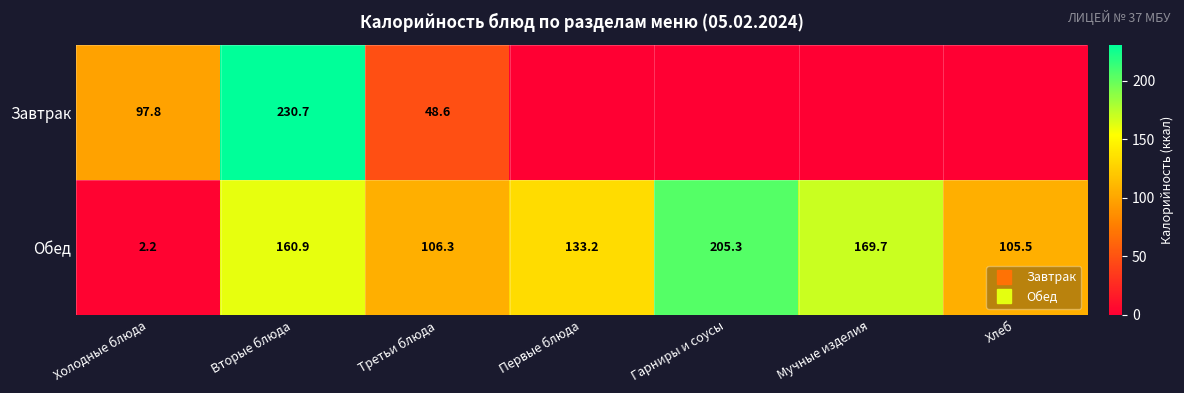

Which series has the largest total across all categories?

Обед